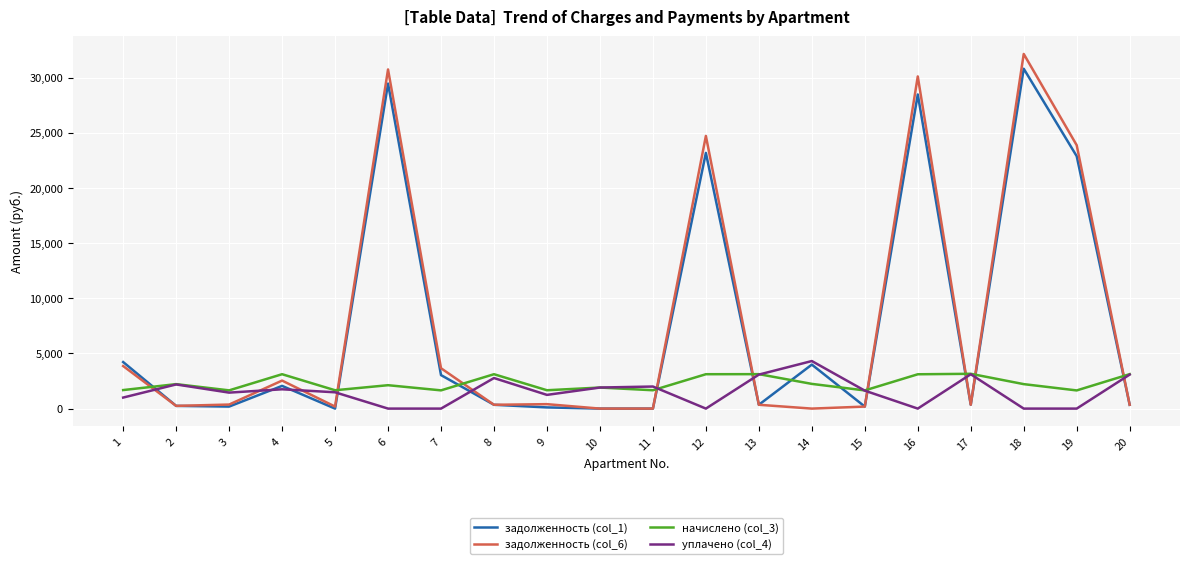

How many categories are shown in the chart?

20